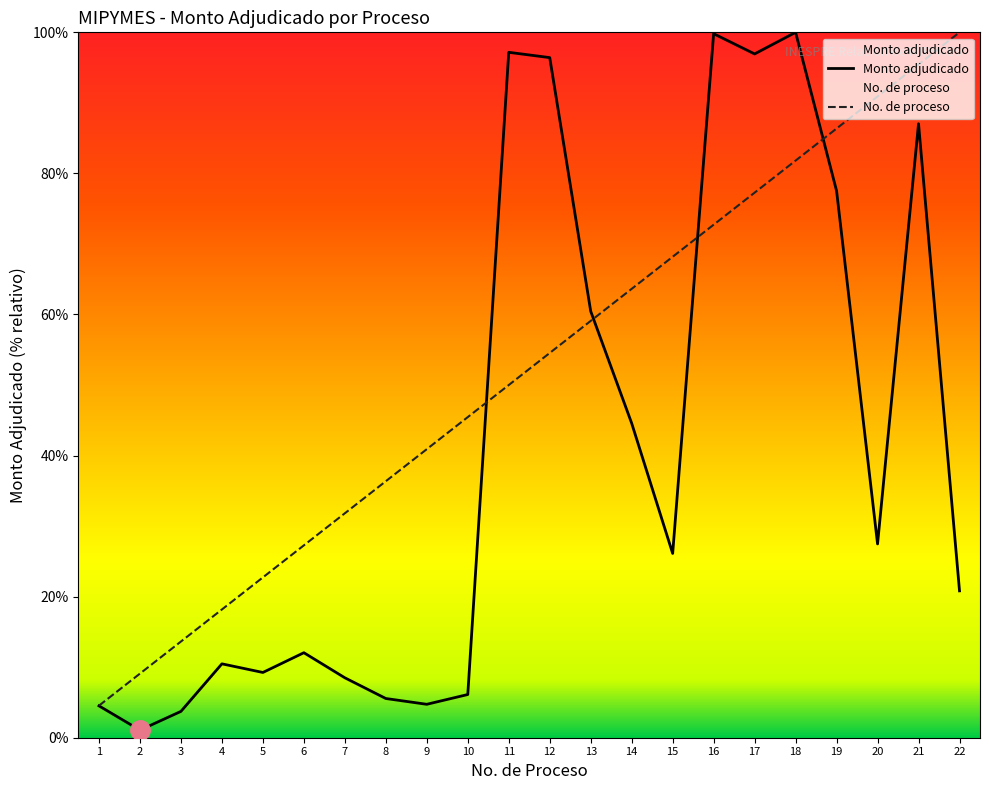

True or false: No. de proceso and Monto adjudicado intersect in this chart.

True